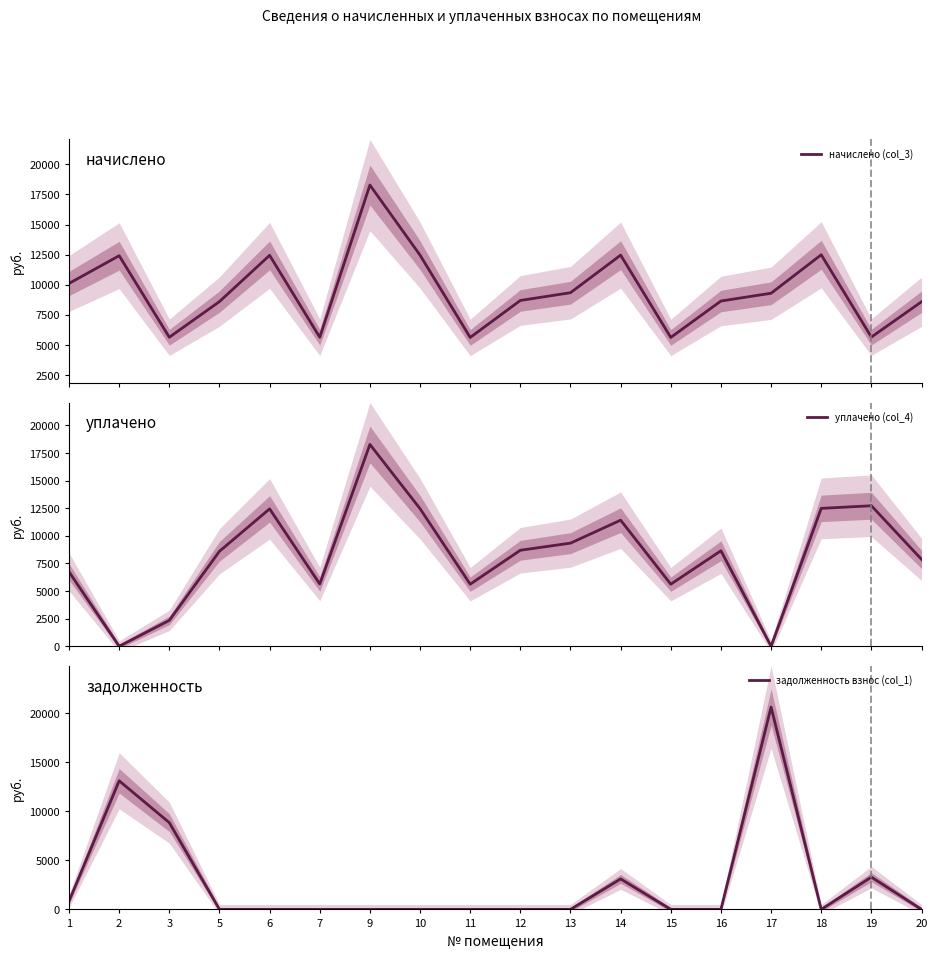

At which category is the sum across all series the highest?

9